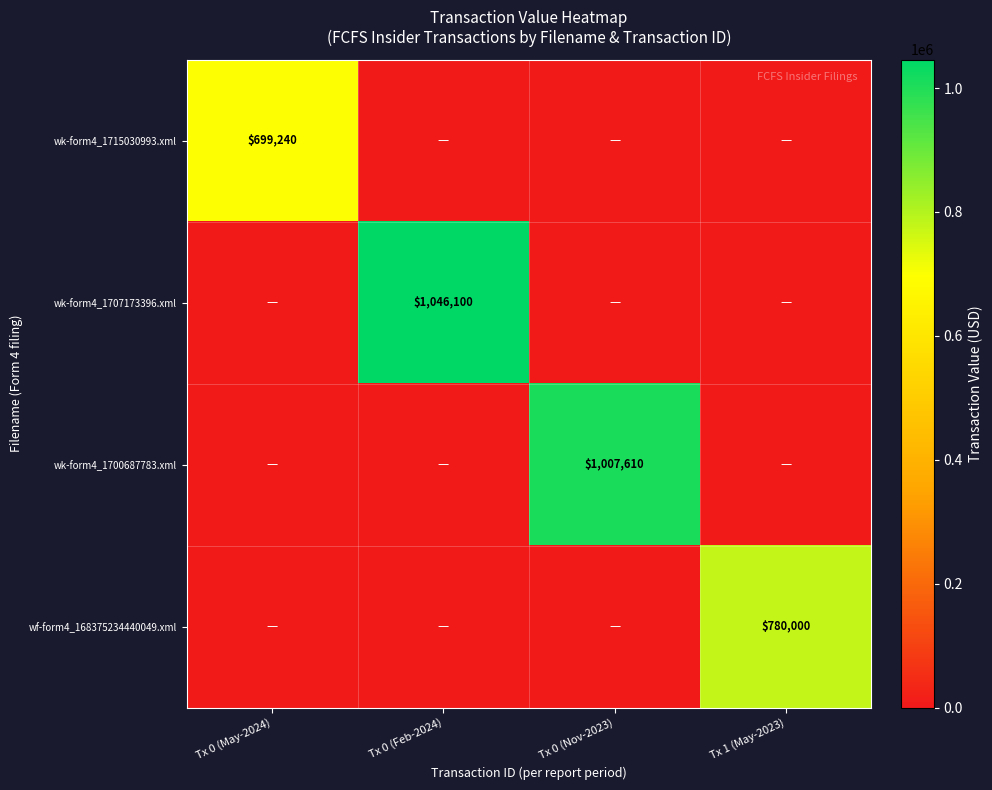

What is the maximum value shown in the chart?

1046100